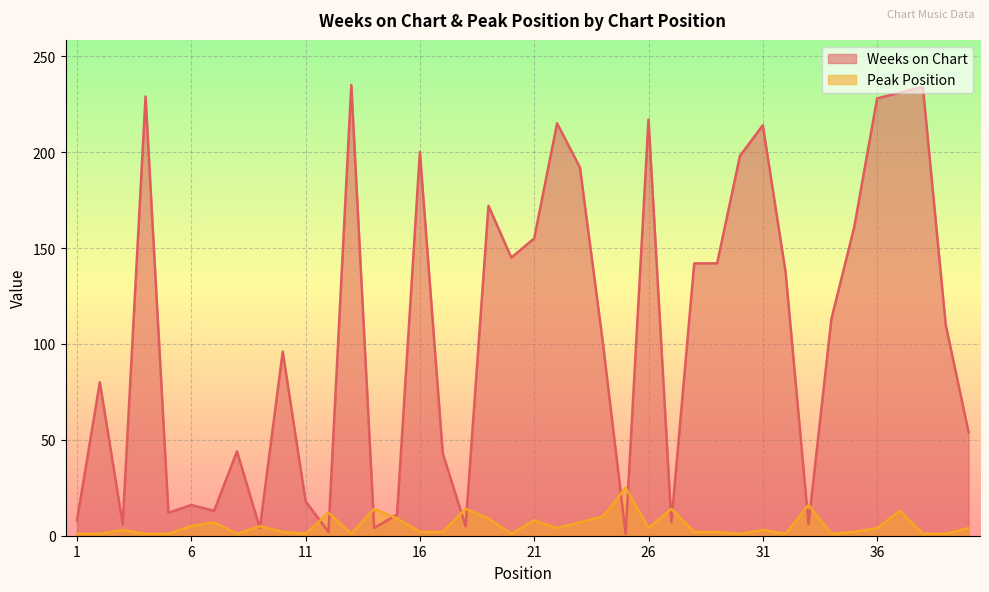

Is the value of Peak Position at 15 greater than the value of Weeks on Chart at 8?

No